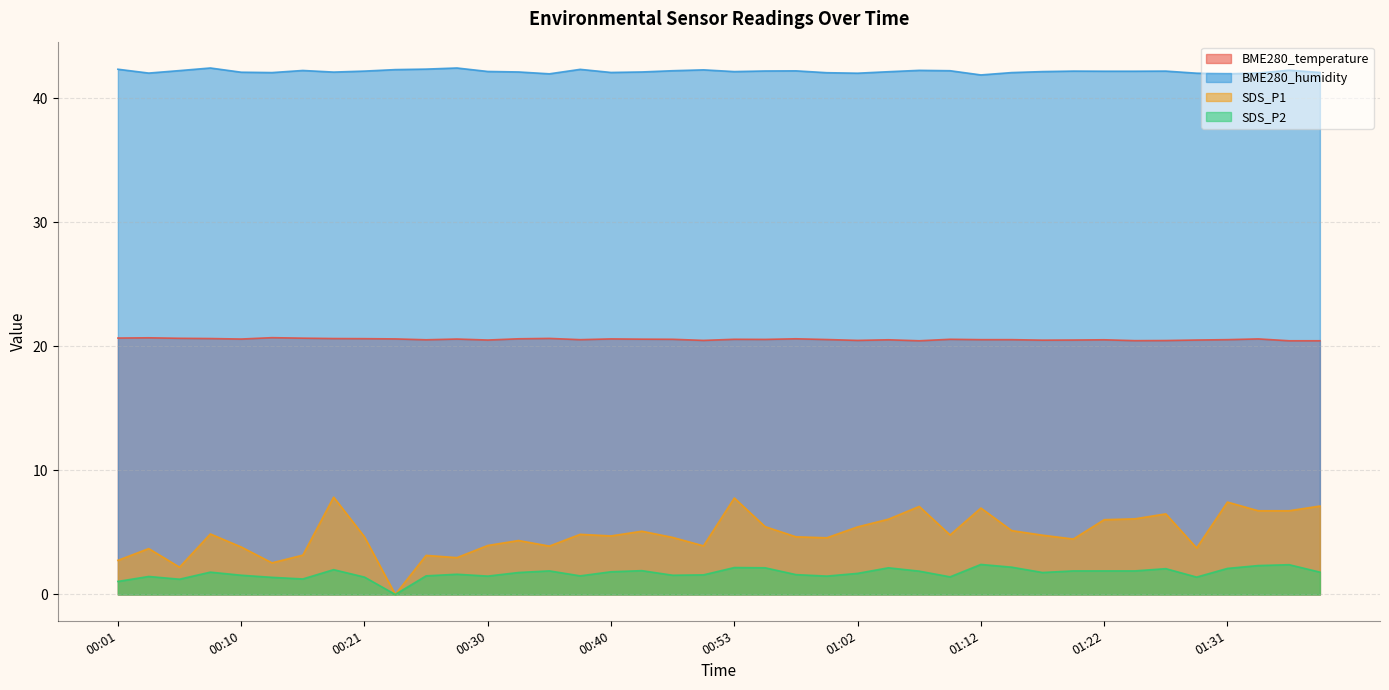

What is the total value across all series at 01:24?

70.7